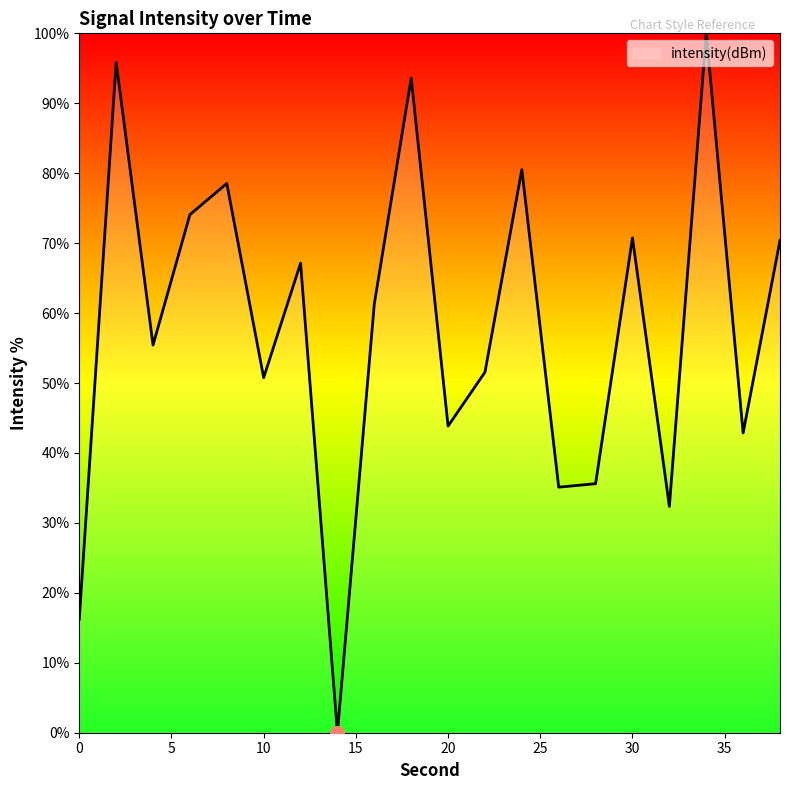

What is the difference between the maximum and minimum values?

100.0